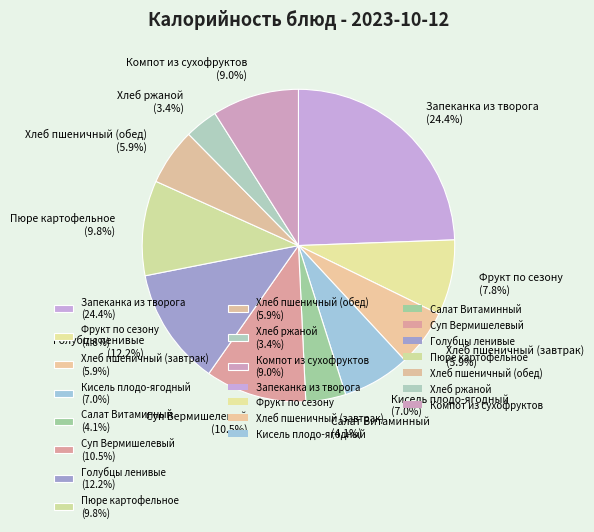

To the nearest percent, what is the difference between the largest and smallest slice percentages?

21%